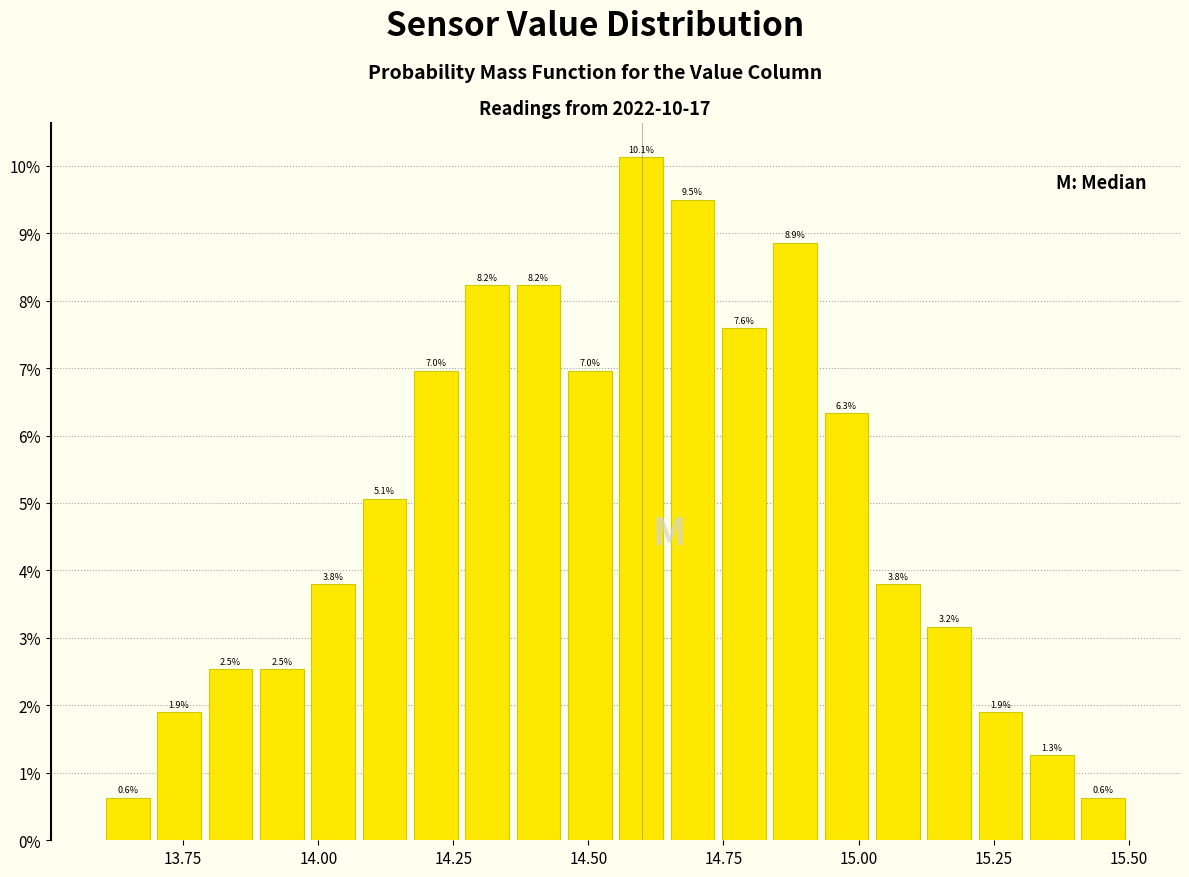

Read against the x-axis, roughly where is the centre of the tallest bar?

14.60